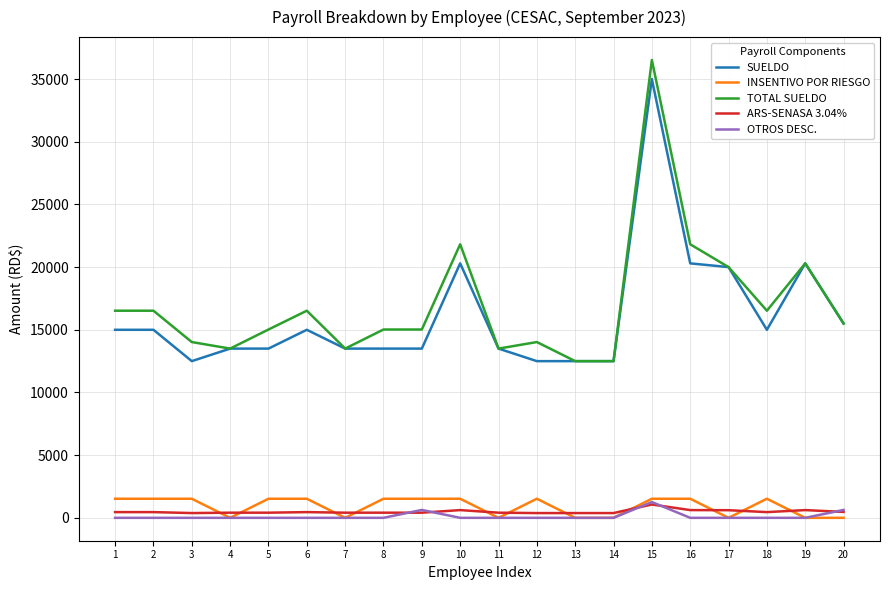

What is the greatest value displayed?

36522.5